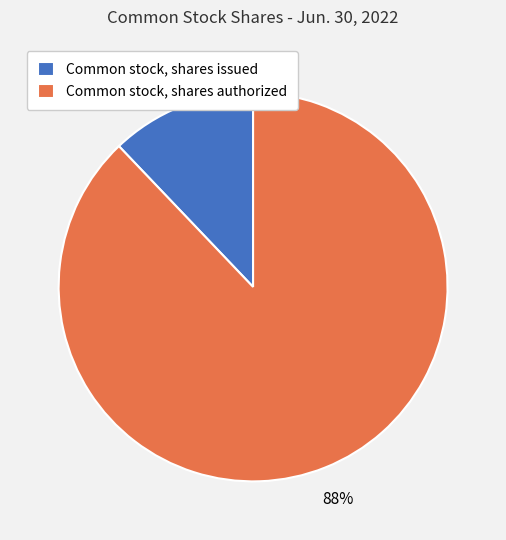

Do Common stock, shares authorized and Common stock, shares issued together represent more than half of the pie?

Yes